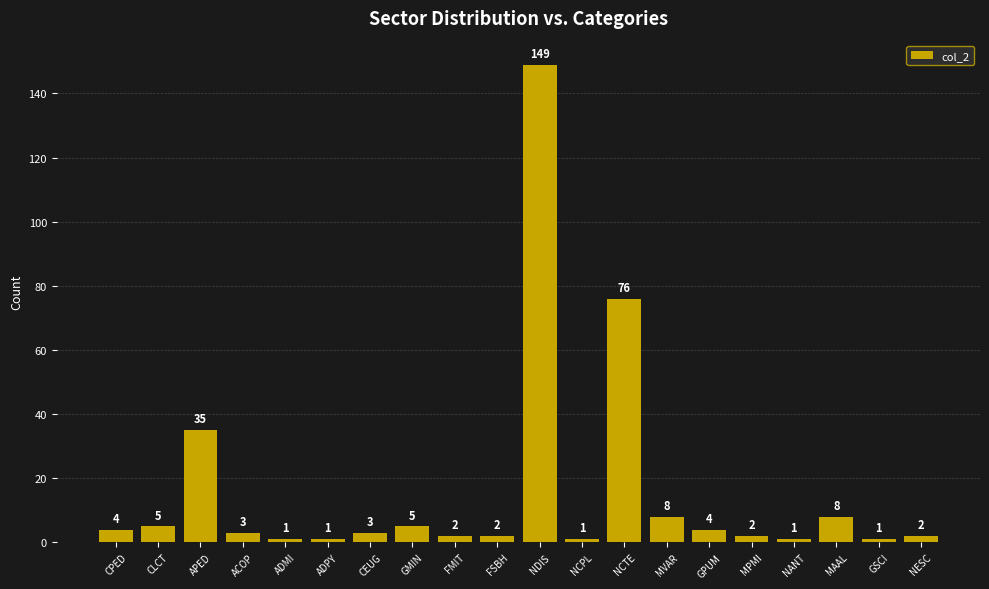

Are the bars horizontal?

No